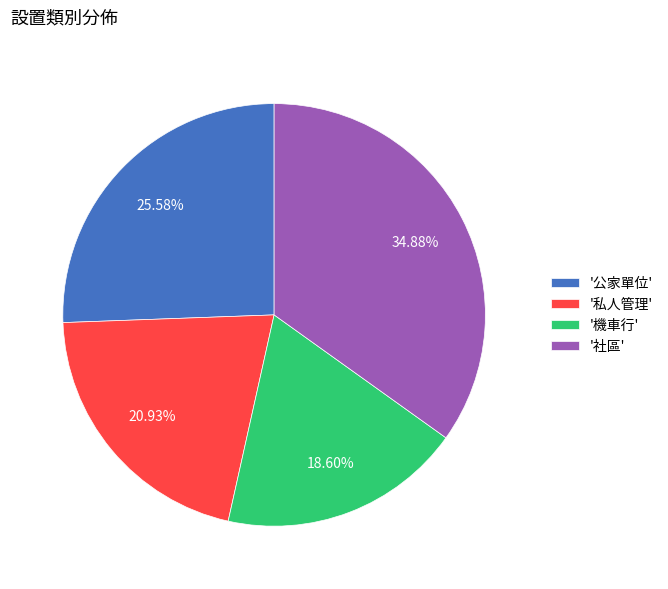

Is there any slice that represents more than half of the pie?

No